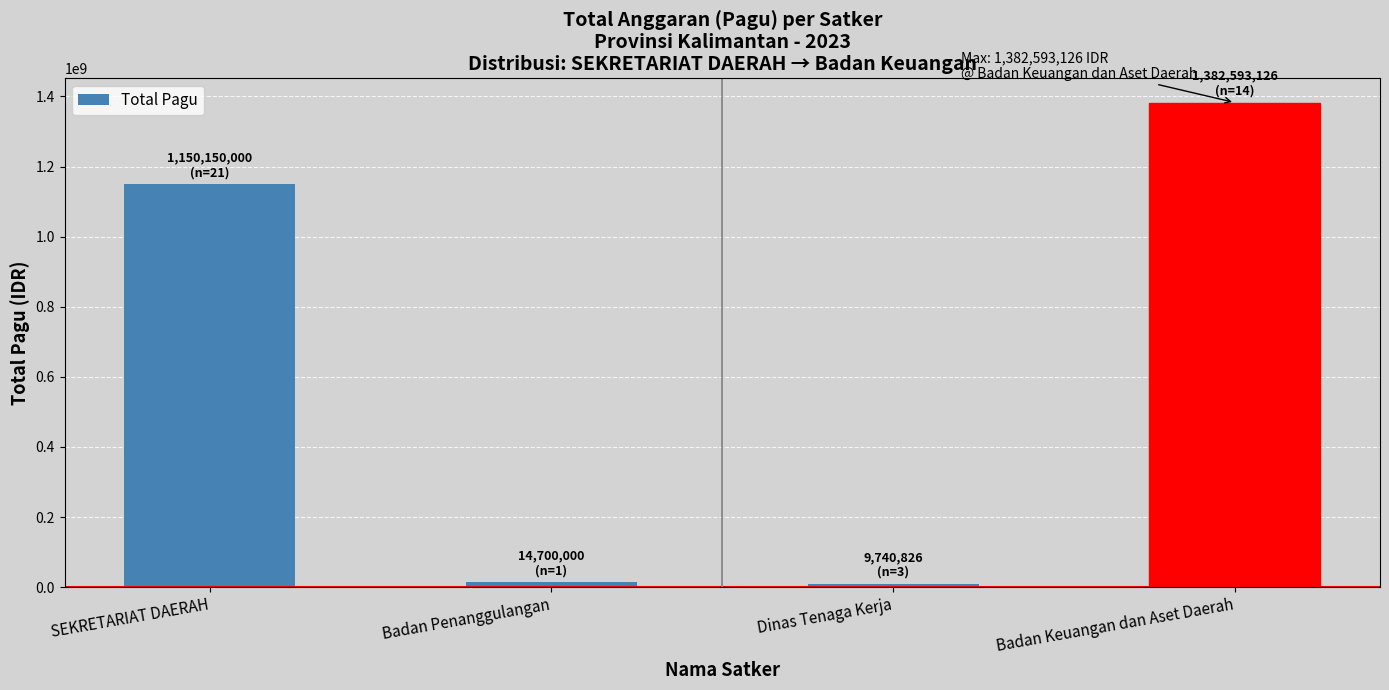

Between Badan Penanggulangan and Badan Keuangan dan Aset Daerah, which is larger?

Badan Keuangan dan Aset Daerah